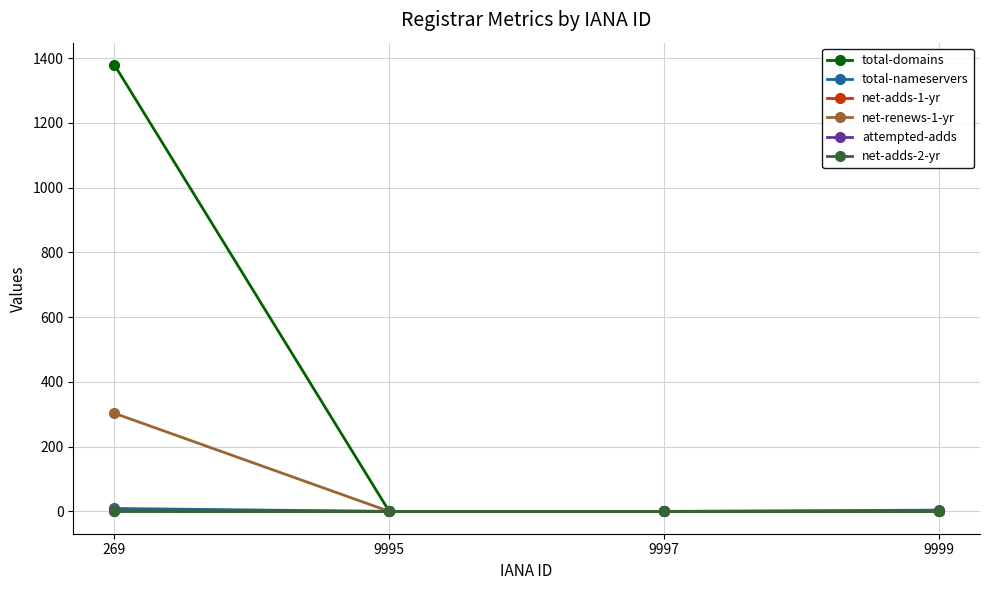

True or false: net-renews-1-yr has more than 2 points higher than both neighbors.

False